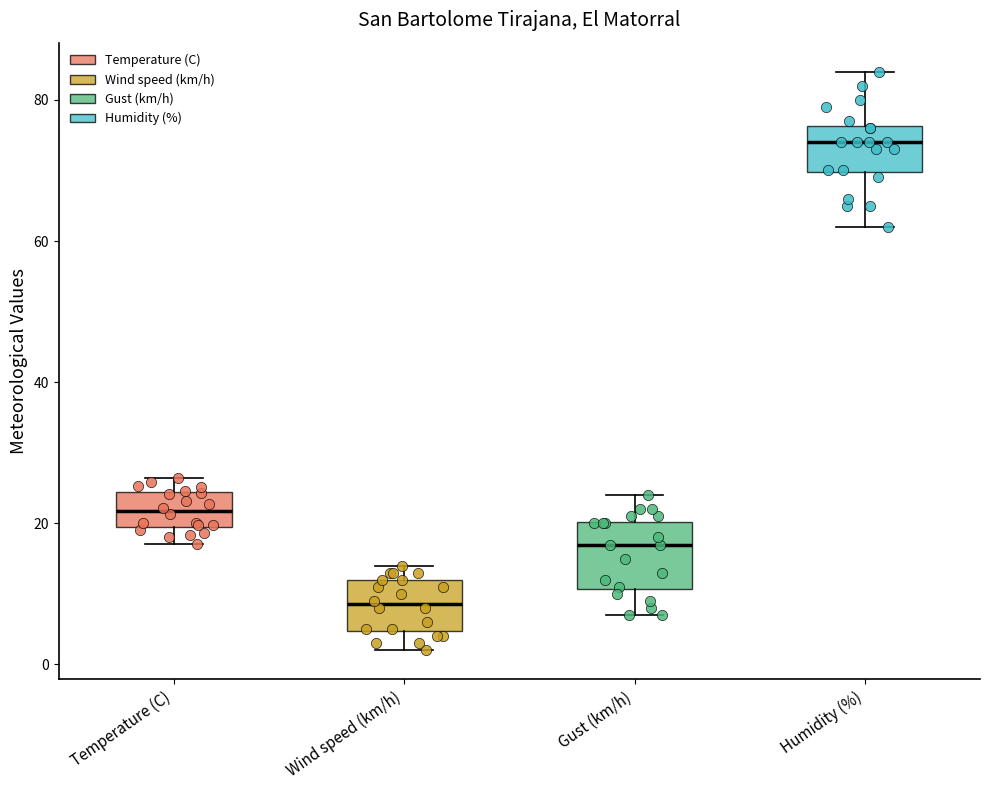

Reading left to right, transcribe this box plot: for each box, give where its median line is, the range the box spans, and where its two whiskers end, as read against the y-axis. The values are not printed on the chart, so give them approximately, as read against the axis.

Temperature (C): median 22, box 20 to 24, whiskers 18 to 26
Wind speed (km/h): median 8, box 4 to 12, whiskers 2 to 14
Gust (km/h): median 18, box 10 to 20, whiskers 8 to 24
Humidity (%): median 74, box 70 to 76, whiskers 62 to 84